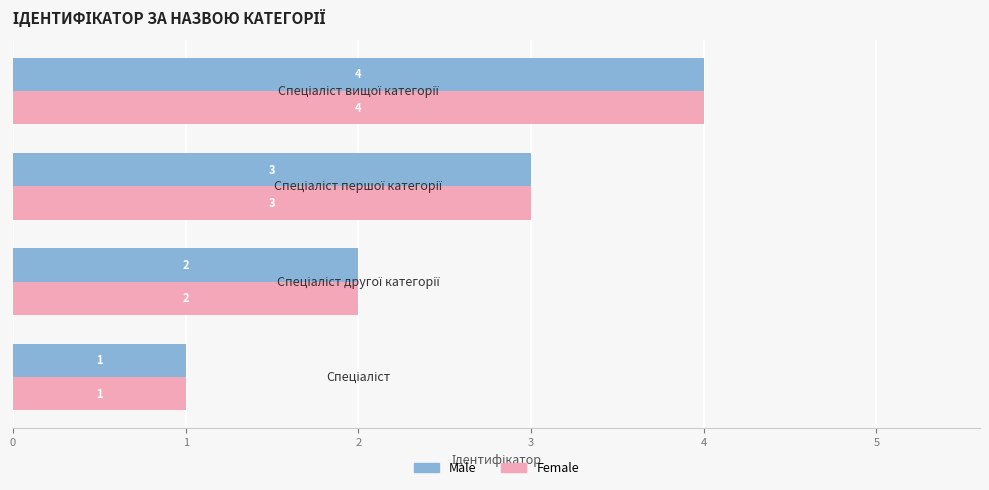

What is the maximum value shown in the chart?

4